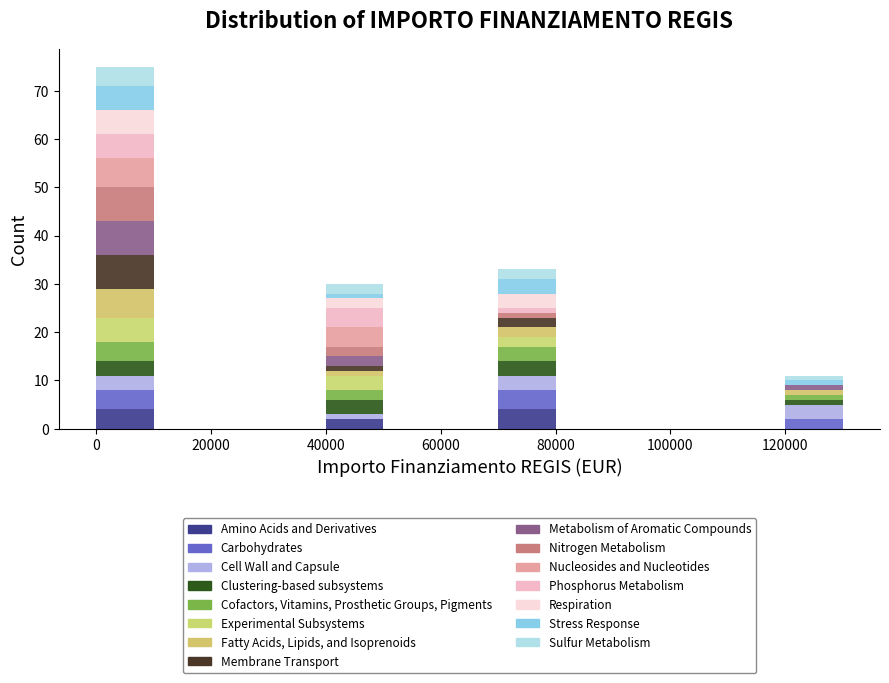

Which range on the x-axis has the tallest stacked bar (by total height)?

0 to 10000